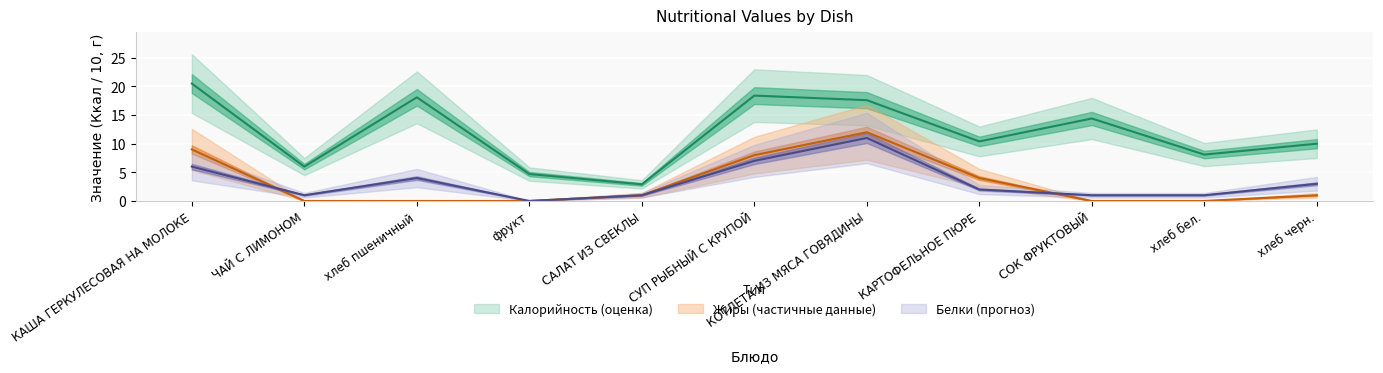

True or false: Белки and Калорийность cross at least once.

False